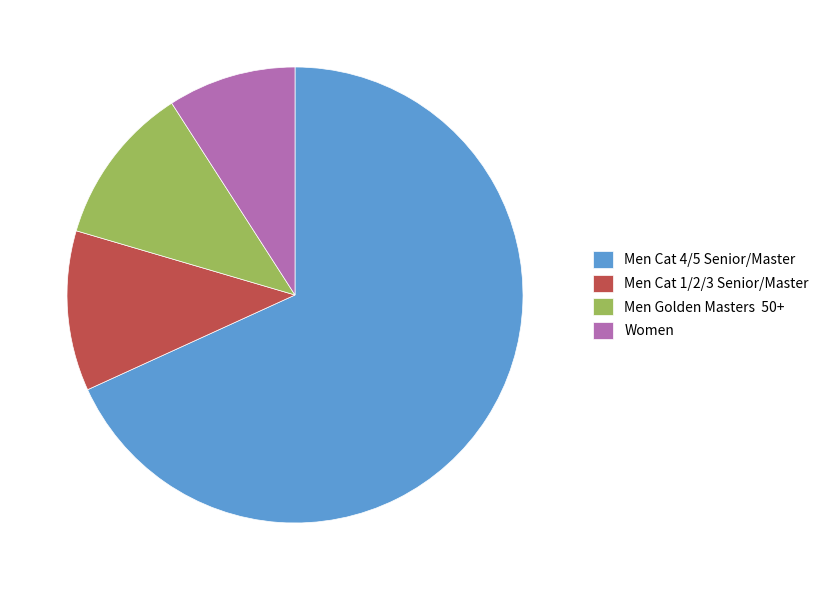

How many slices are in this pie chart?

4